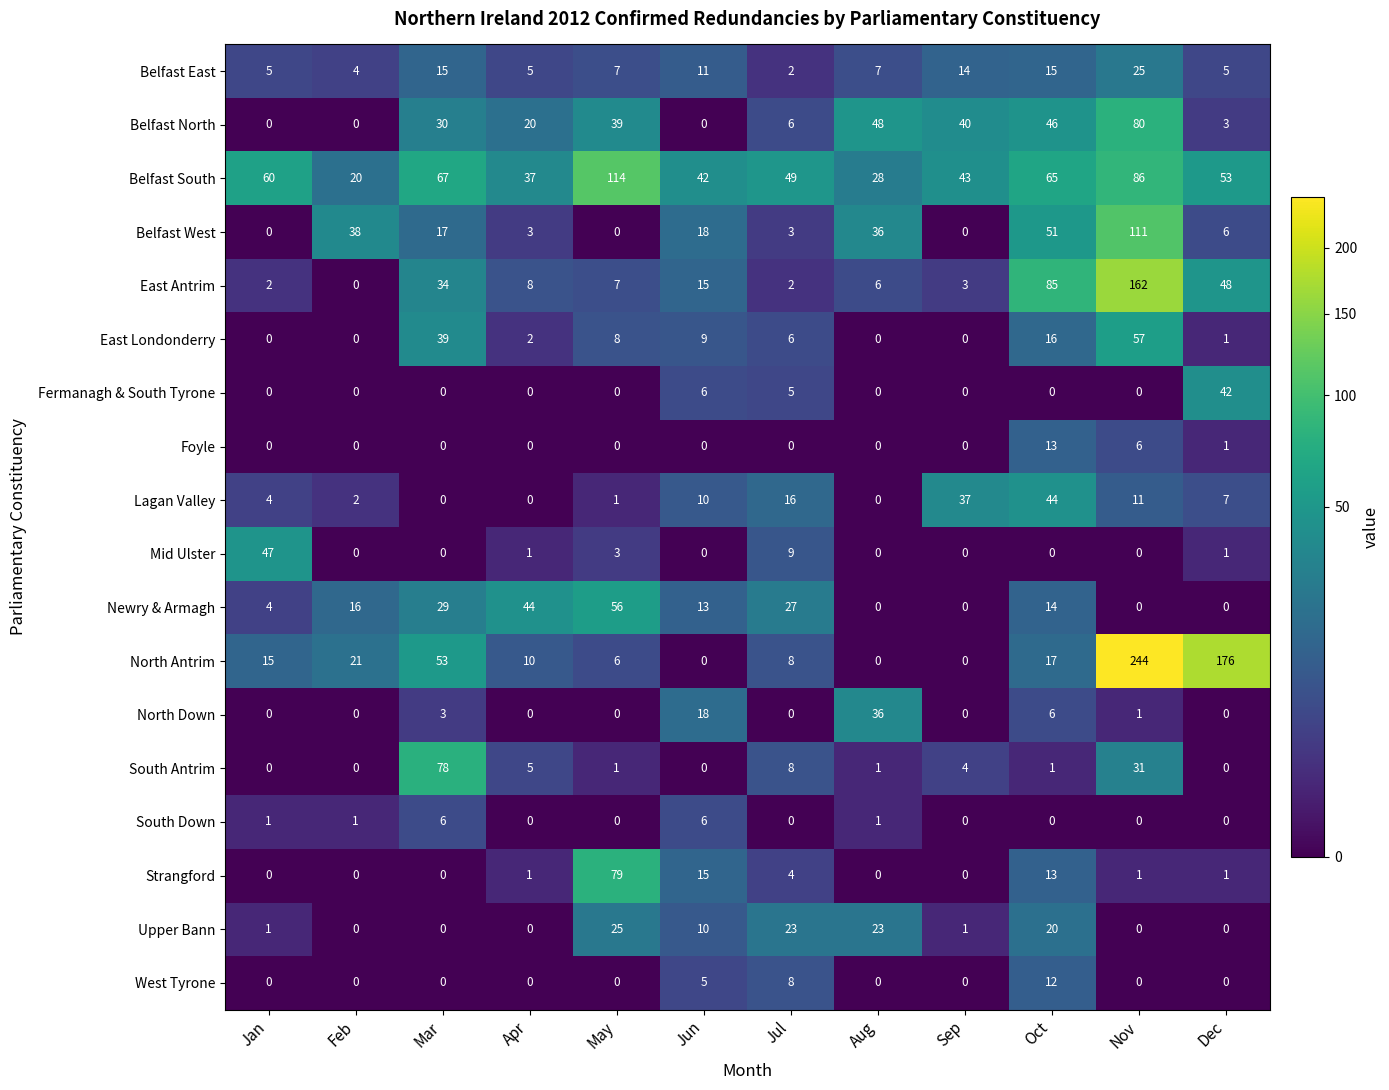

The value of Lagan Valley at Jun is 14. True or false?

False